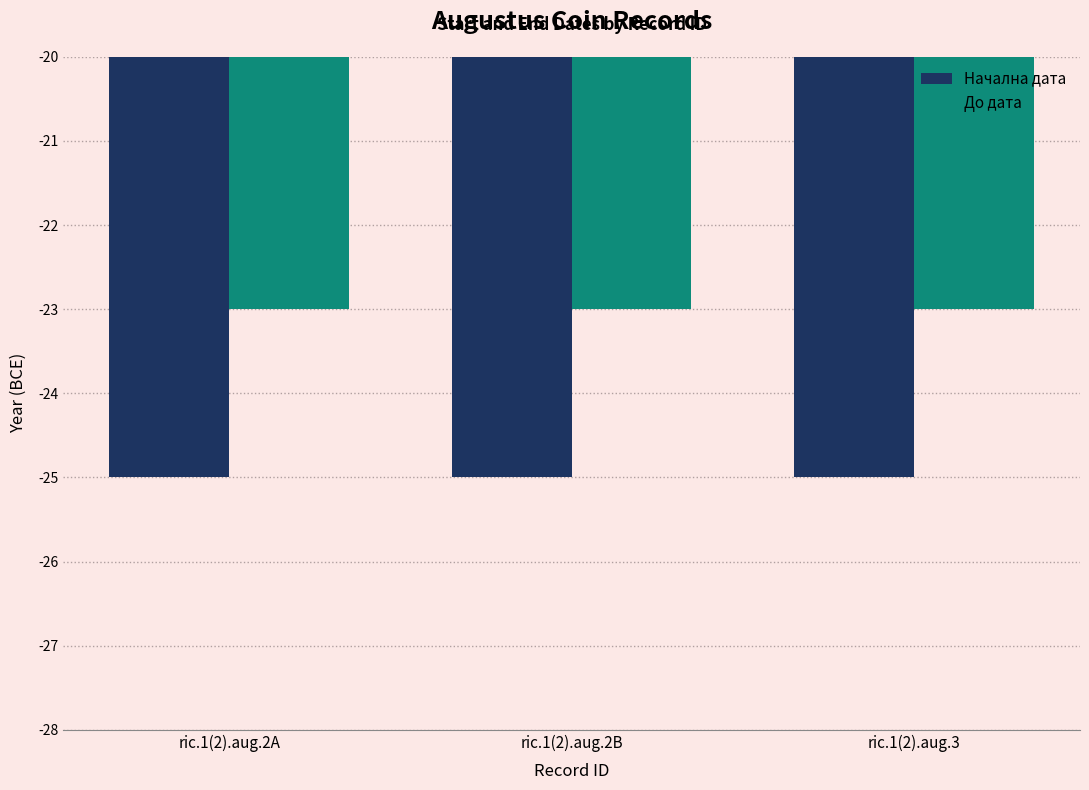

What is the value of the Начална дата bar at the 1st from the left?

-25